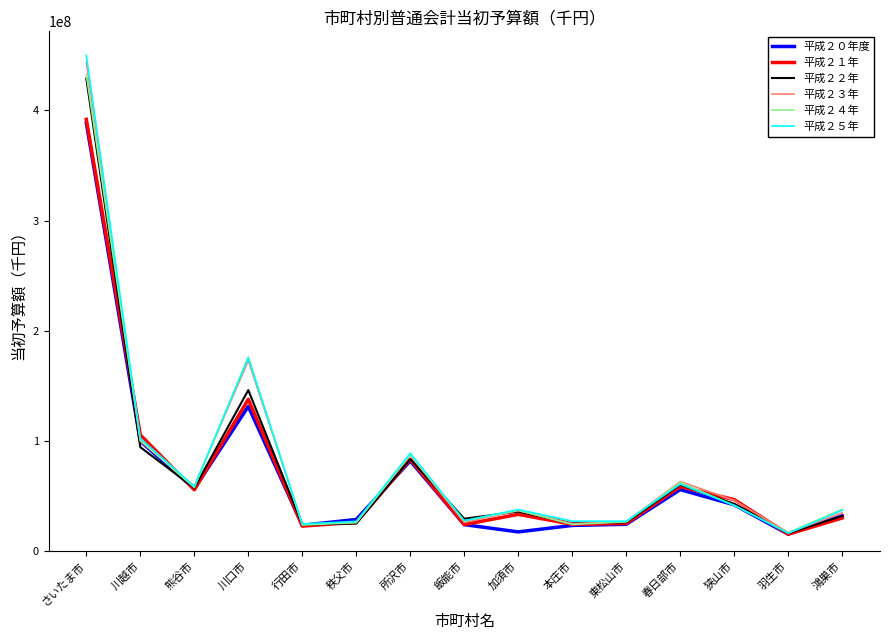

Which series has the widest spread of values?

平成２５年